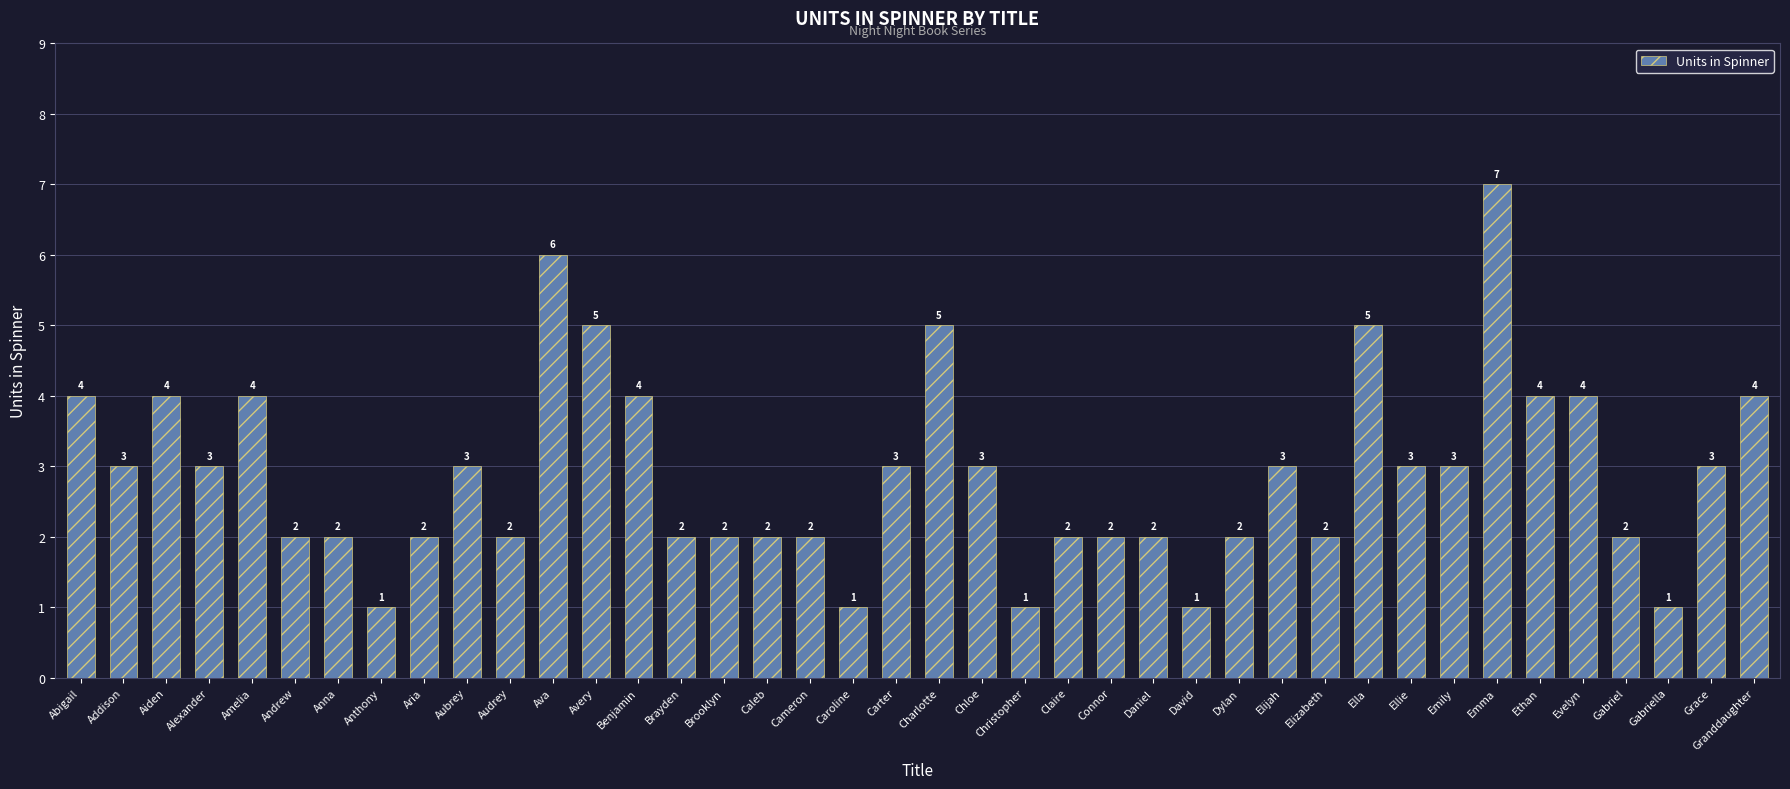

The chart shows a value of 2 at Claire. True or false?

True